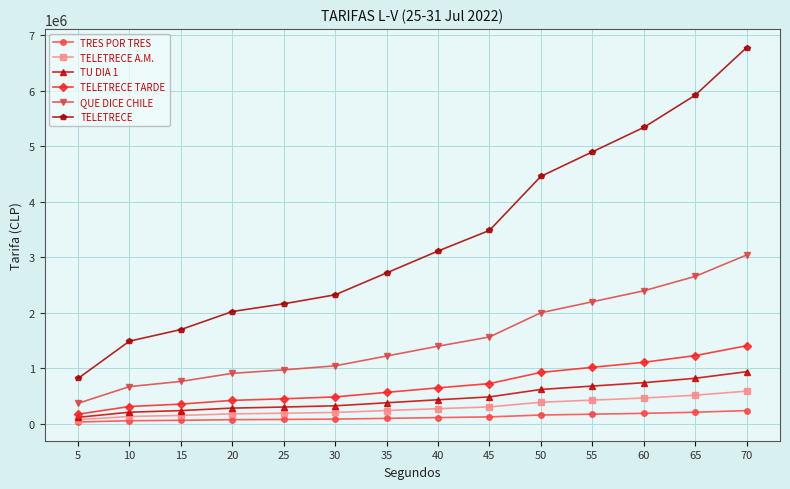

What is the difference between the highest and lowest values at 55?

4726400